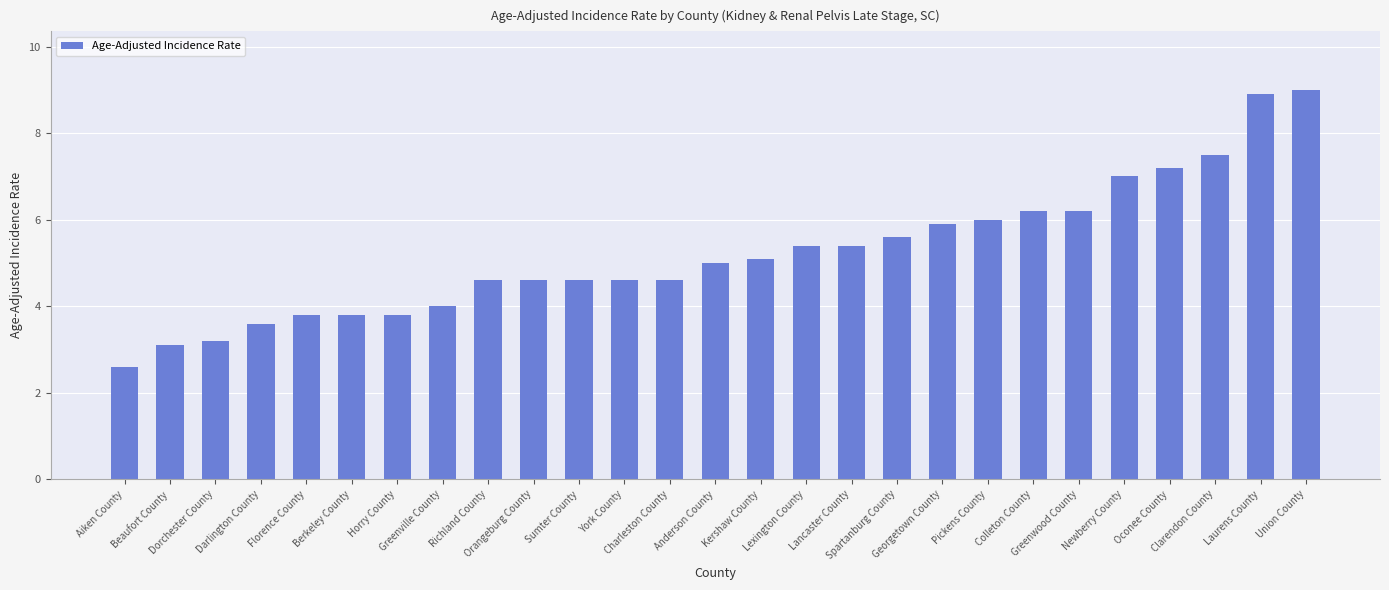

What is the minimum value shown in the chart?

2.6